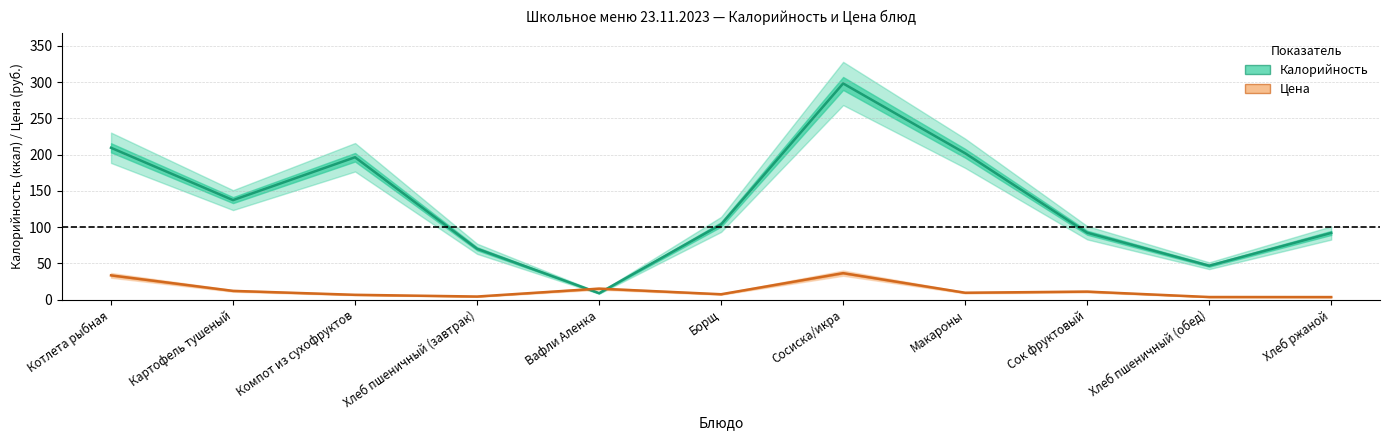

How many intersections are there between Цена and Калорийность?

2